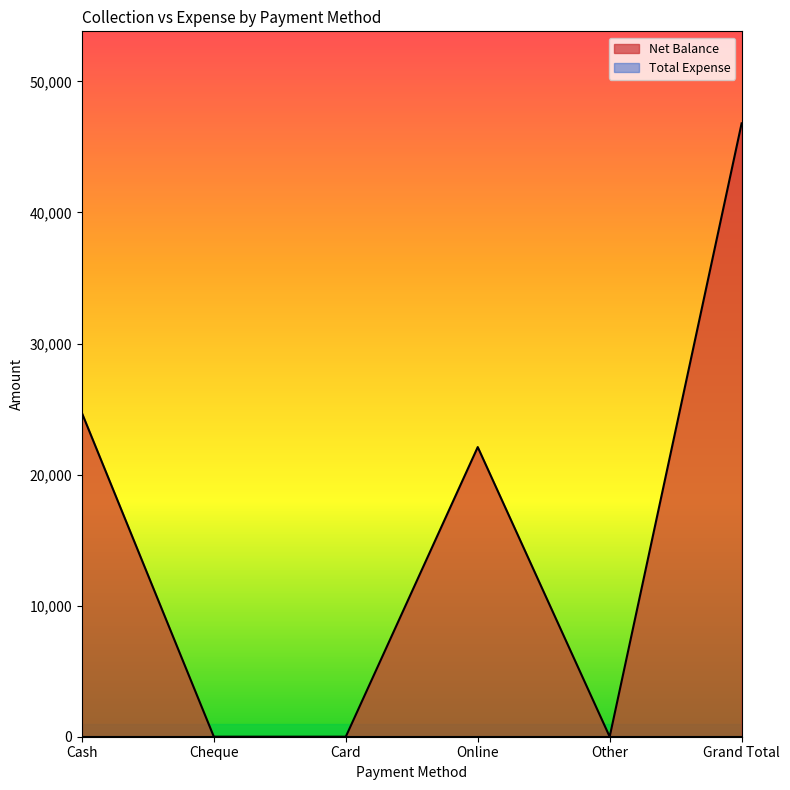

Which category has the highest value across all series?

Grand Total